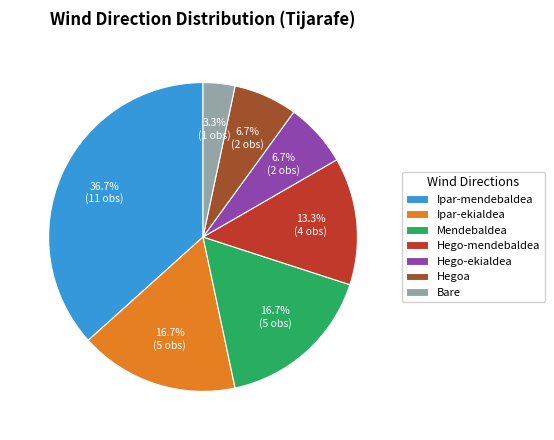

Which has a higher value, Hego-mendebaldea or Hegoa?

Hego-mendebaldea